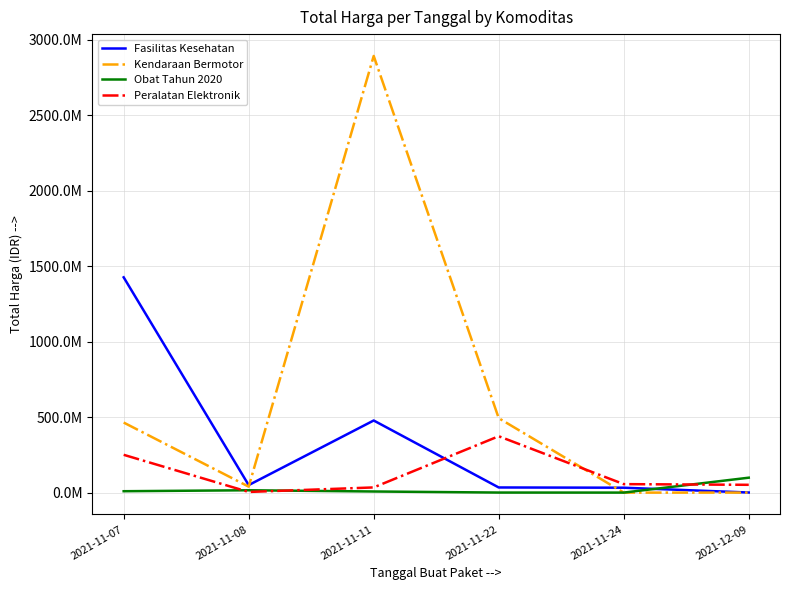

Reading left to right, transcribe all the data shown in this chart.

Fasilitas Kesehatan: 2021-11-07=1425867900	2021-11-08=49730040	2021-11-11=477600000	2021-11-22=34000000	2021-11-24=32441200	2021-12-09=577875
Kendaraan Bermotor: 2021-11-07=464002100	2021-11-08=39440000	2021-11-11=2892122000	2021-11-22=493000000	2021-11-24=0	2021-12-09=0
Obat Tahun 2020: 2021-11-07=9180000	2021-11-08=15513960	2021-11-11=7401240	2021-11-22=333600	2021-11-24=78000	2021-12-09=98772570
Peralatan Elektronik: 2021-11-07=250350000	2021-11-08=4350000	2021-11-11=34292000	2021-11-22=373404000	2021-11-24=56152800	2021-12-09=51601000